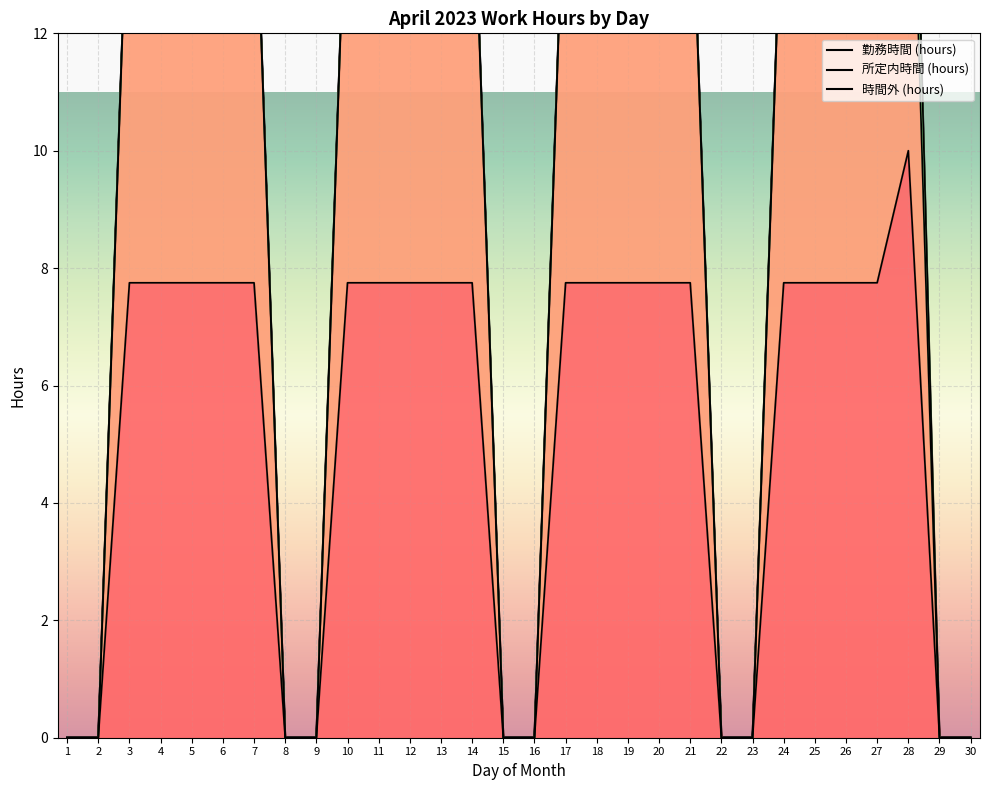

How many values in the 所定内時間 (hours) series exceed 15?

20